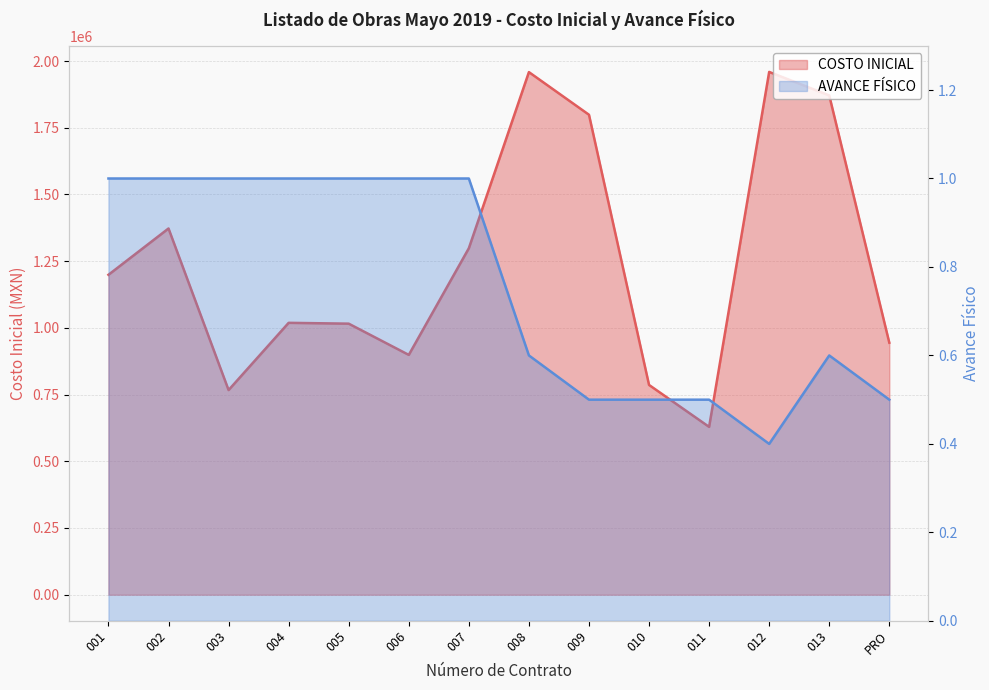

Reading right to left, extract all data points from this chart.

COSTO INICIAL: 944345.8	1870986.1	1959080.8	628950.4	786106.9	1798620.3	1958400.3	1298402.4	898702.2	1015741.0	1018855.2	766916.7	1372408.2	1198858.9
AVANCE FISICO: 0.5	0.6	0.4	0.5	0.5	0.5	0.6	1.0	1.0	1.0	1.0	1.0	1.0	1.0